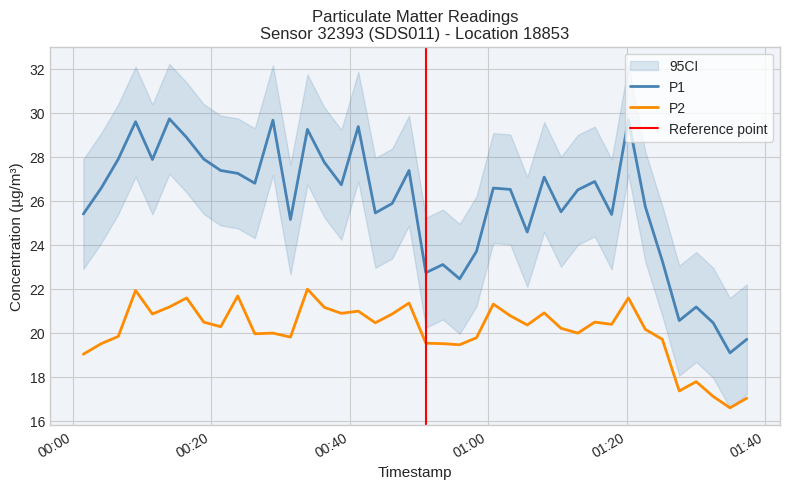

What is the maximum value for P1?

29.7